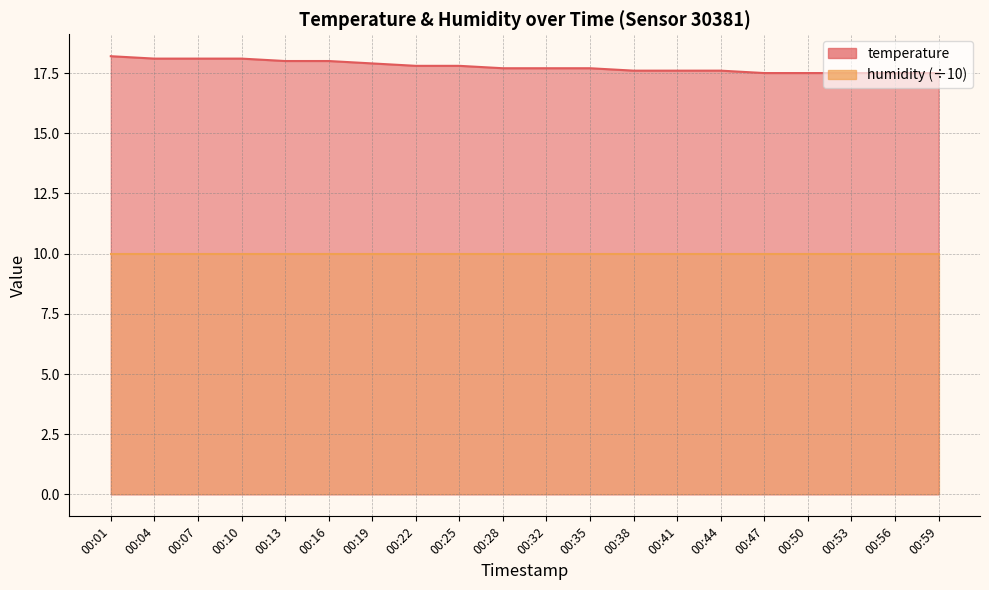

What is the value of the 11th point from the left?

17.7